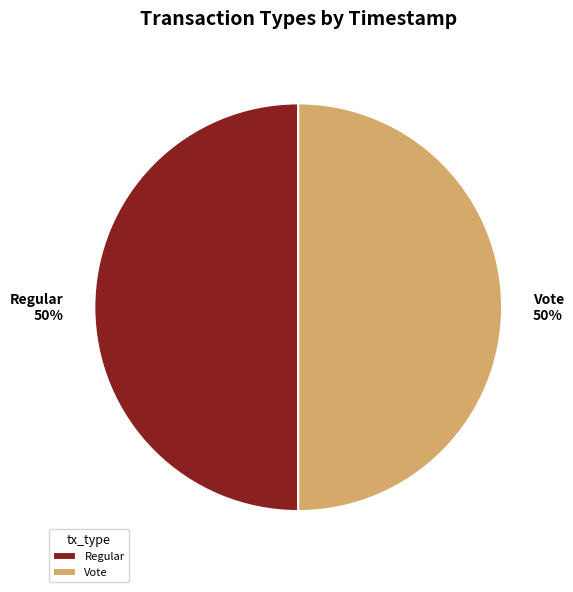

What is the ratio of the value at Vote to the value at Regular?

1.0